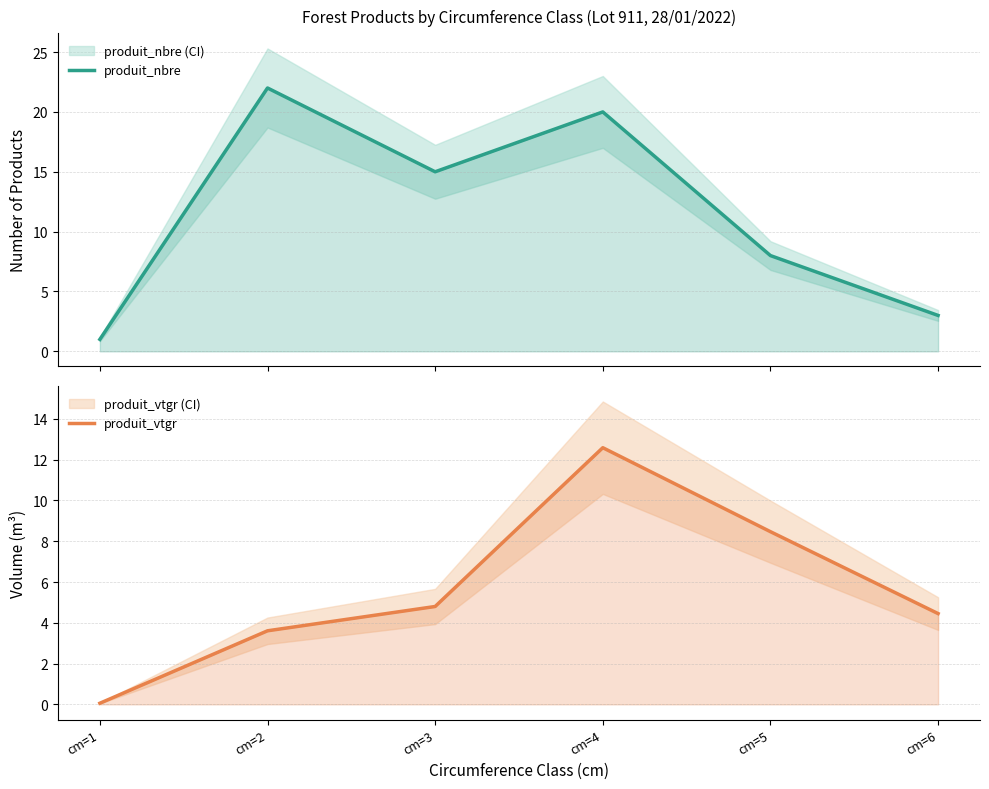

What is the value of the produit_nbre point at the 2nd from the left?

22.0